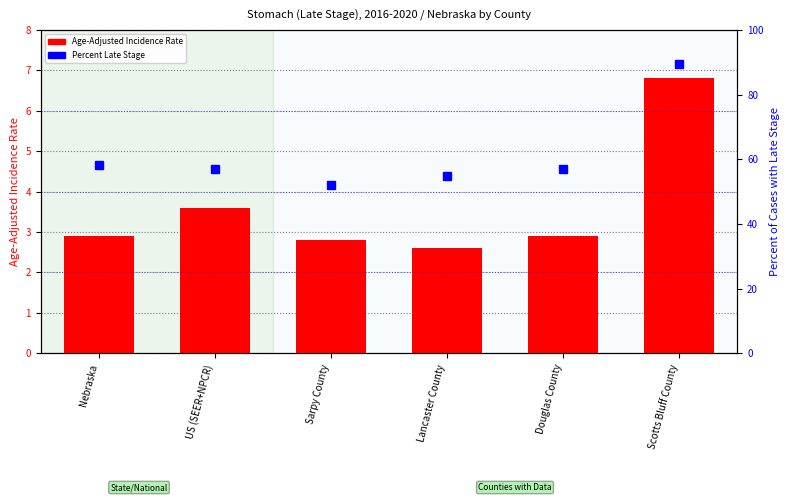

True or false: Percent Late Stage has a value of 99.3 at Douglas County.

False